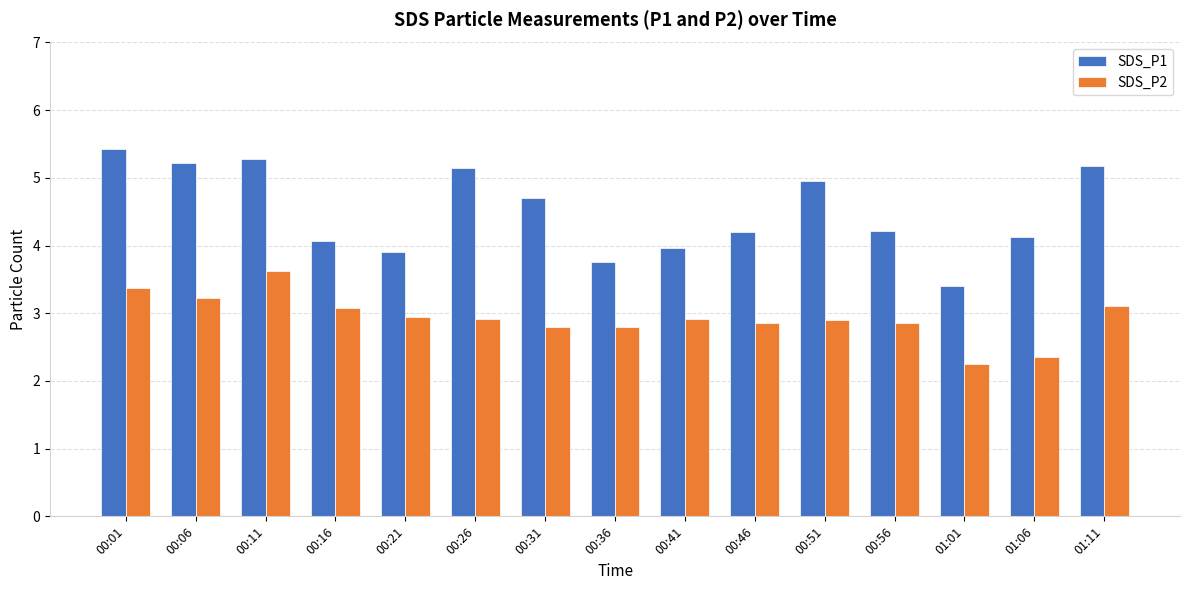

Which series has the largest total across all categories?

SDS_P1